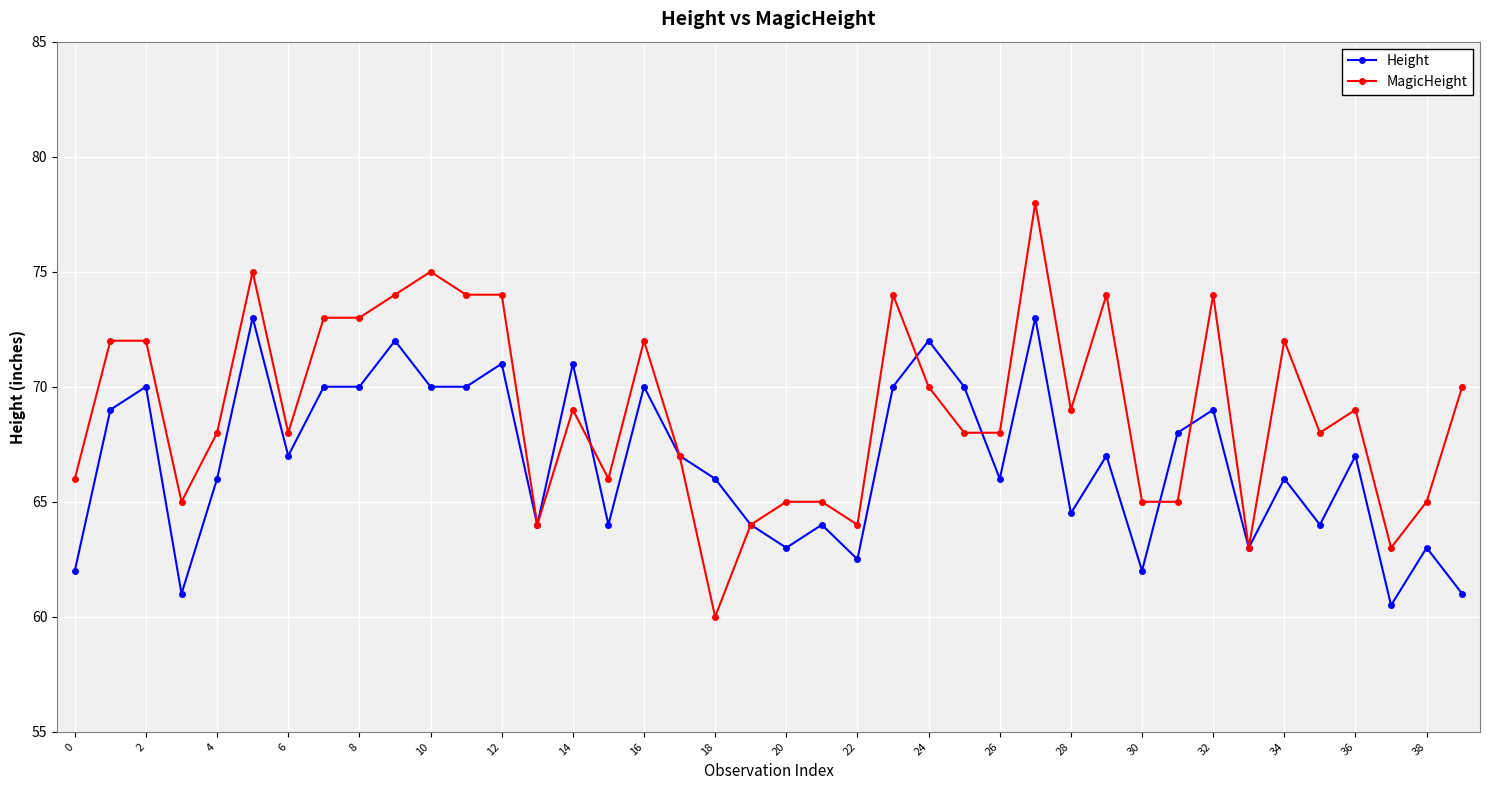

Rank the series by their average value, from highest to lowest.

MagicHeight, Height